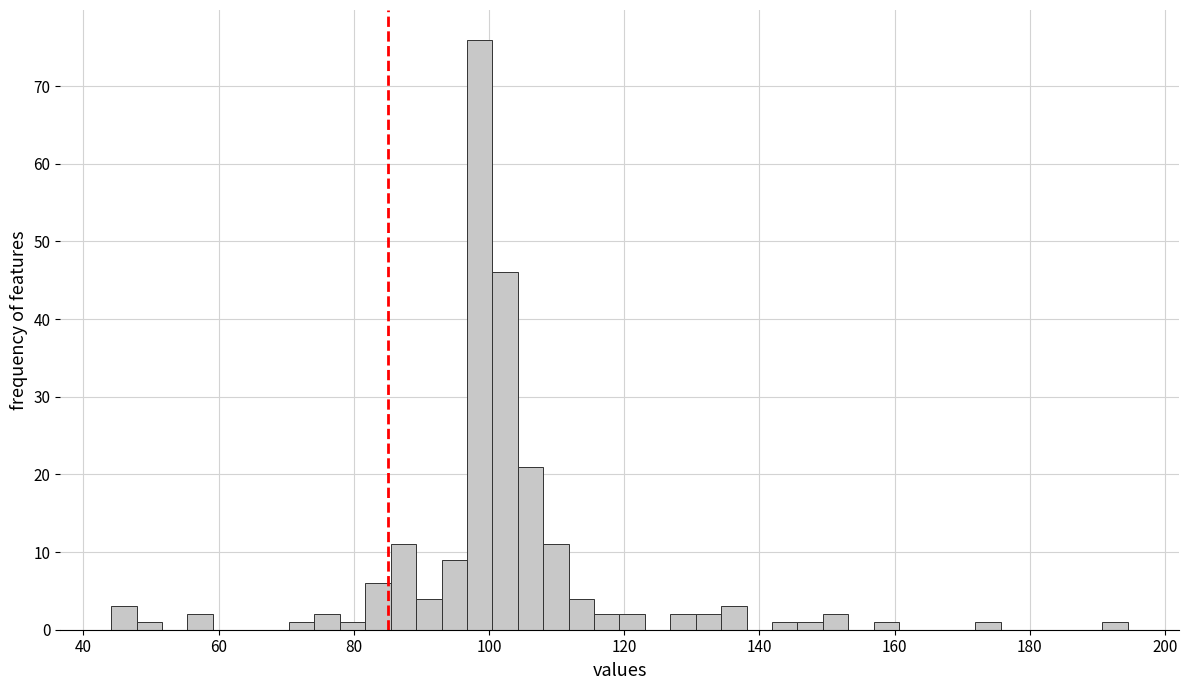

Read against the x-axis, roughly where is the centre of the tallest bar?

98